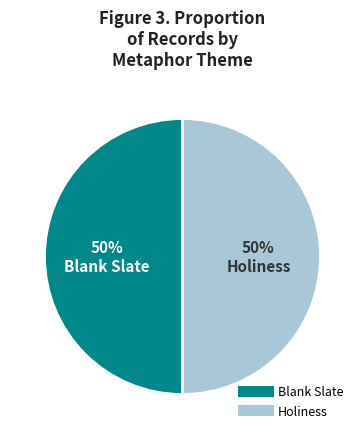

Is it true that Holiness is 55% of the pie?

False